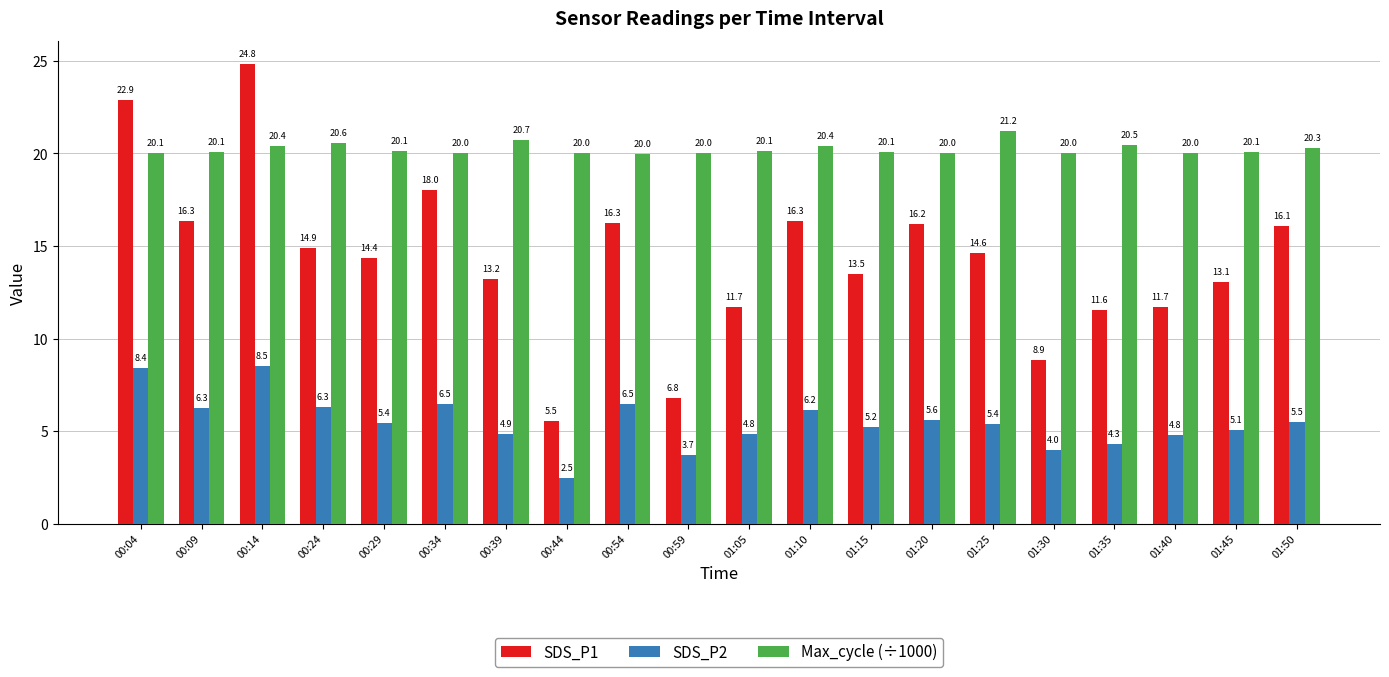

Which series has the largest range (max minus min)?

SDS_P1